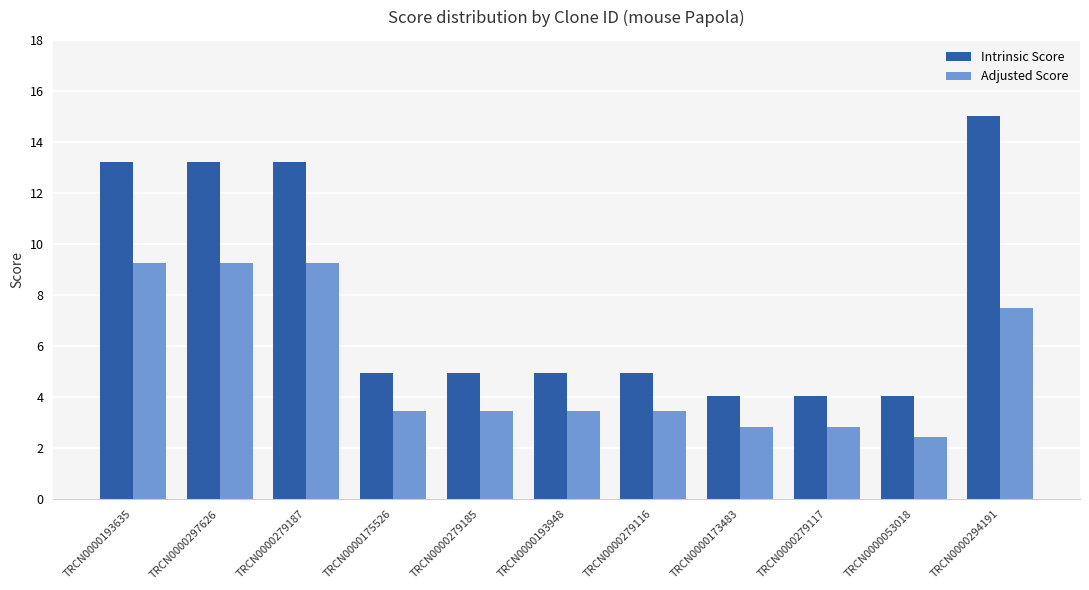

Is the value of Adjusted Score at TRCN0000053018 greater than the value of Intrinsic Score at TRCN0000297626?

No